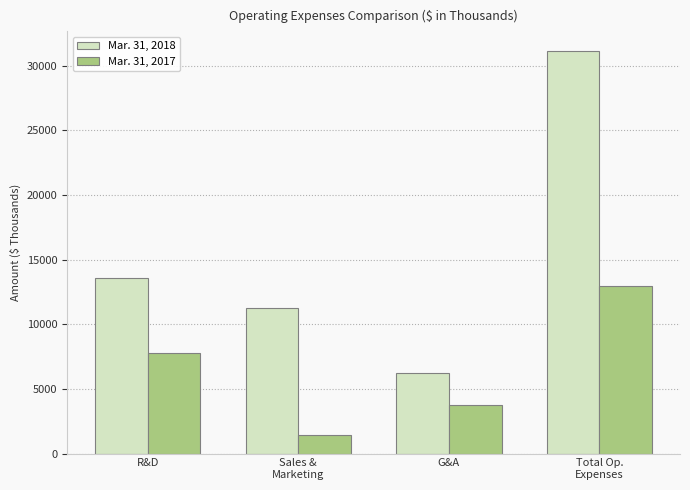

Is the value of Mar. 31, 2017 at R&D greater than the value of Mar. 31, 2018 at G&A?

Yes